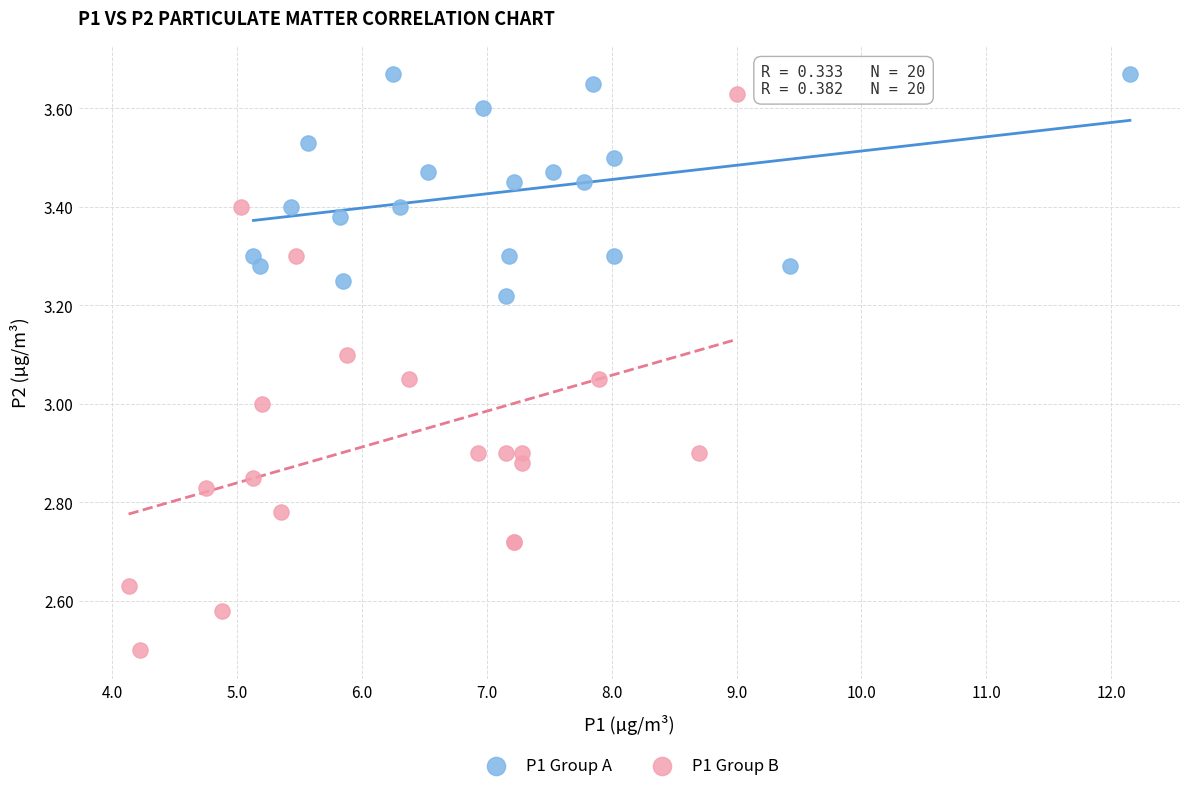

Which series reaches the minimum Y coordinate?

P1 Group B